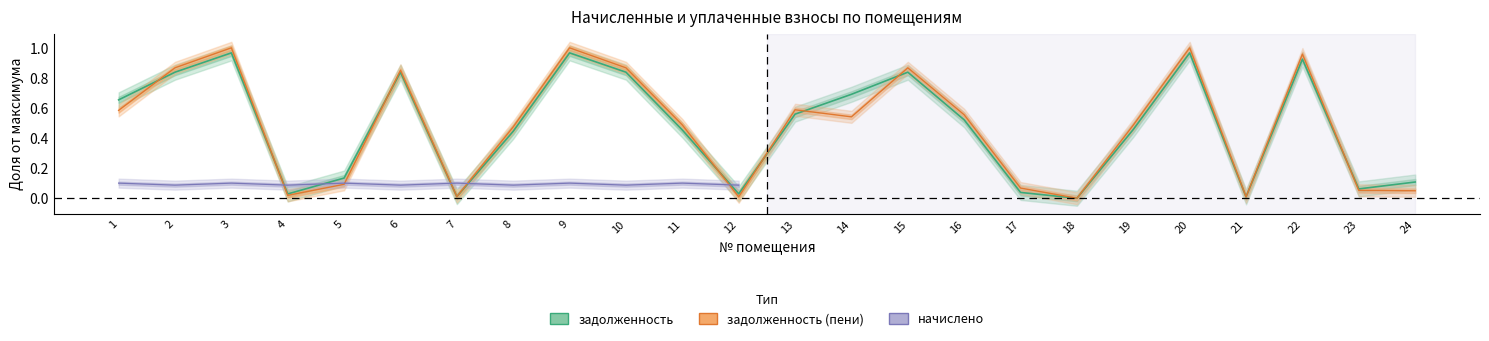

In задолженность (пени), how many points are lower than both neighbors (excluding endpoints)?

6